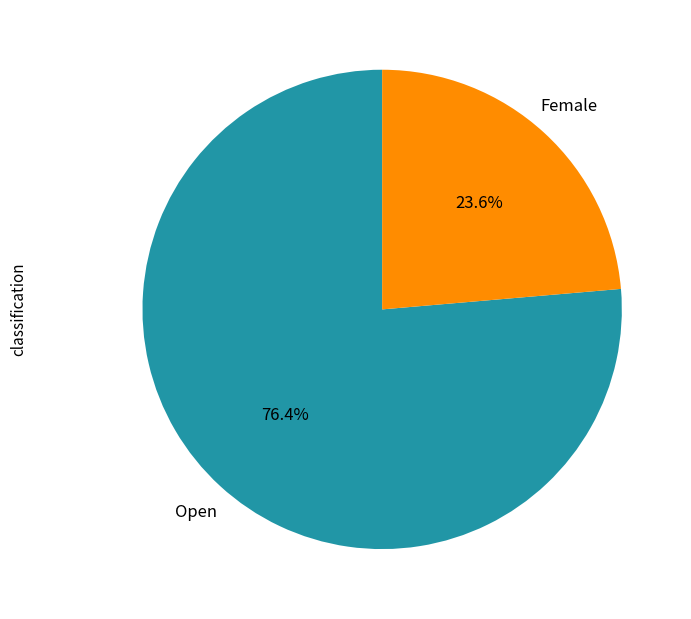

Is there a majority slice in this chart?

Yes